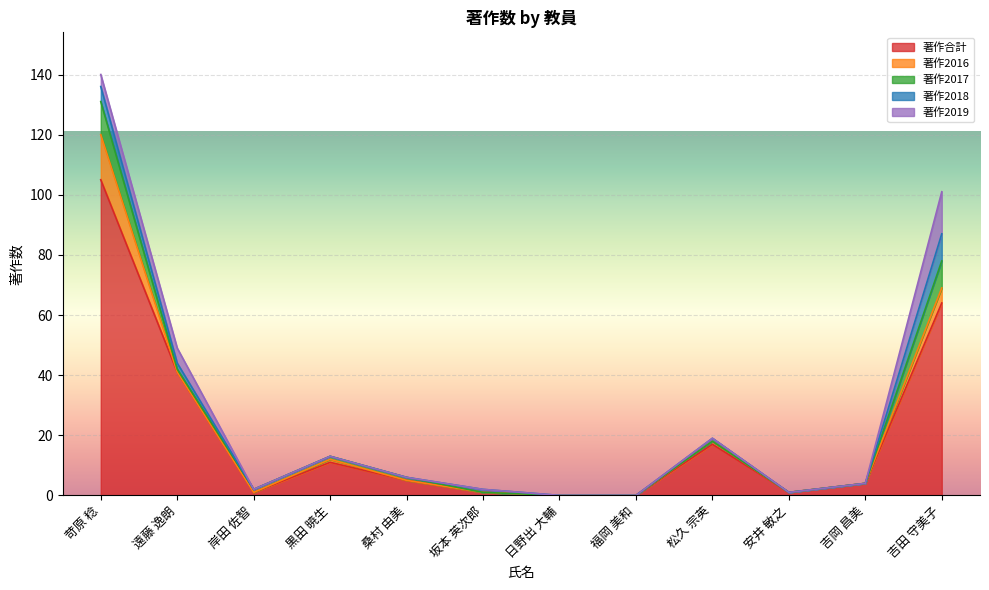

Which series has the largest range (max minus min)?

著作合計